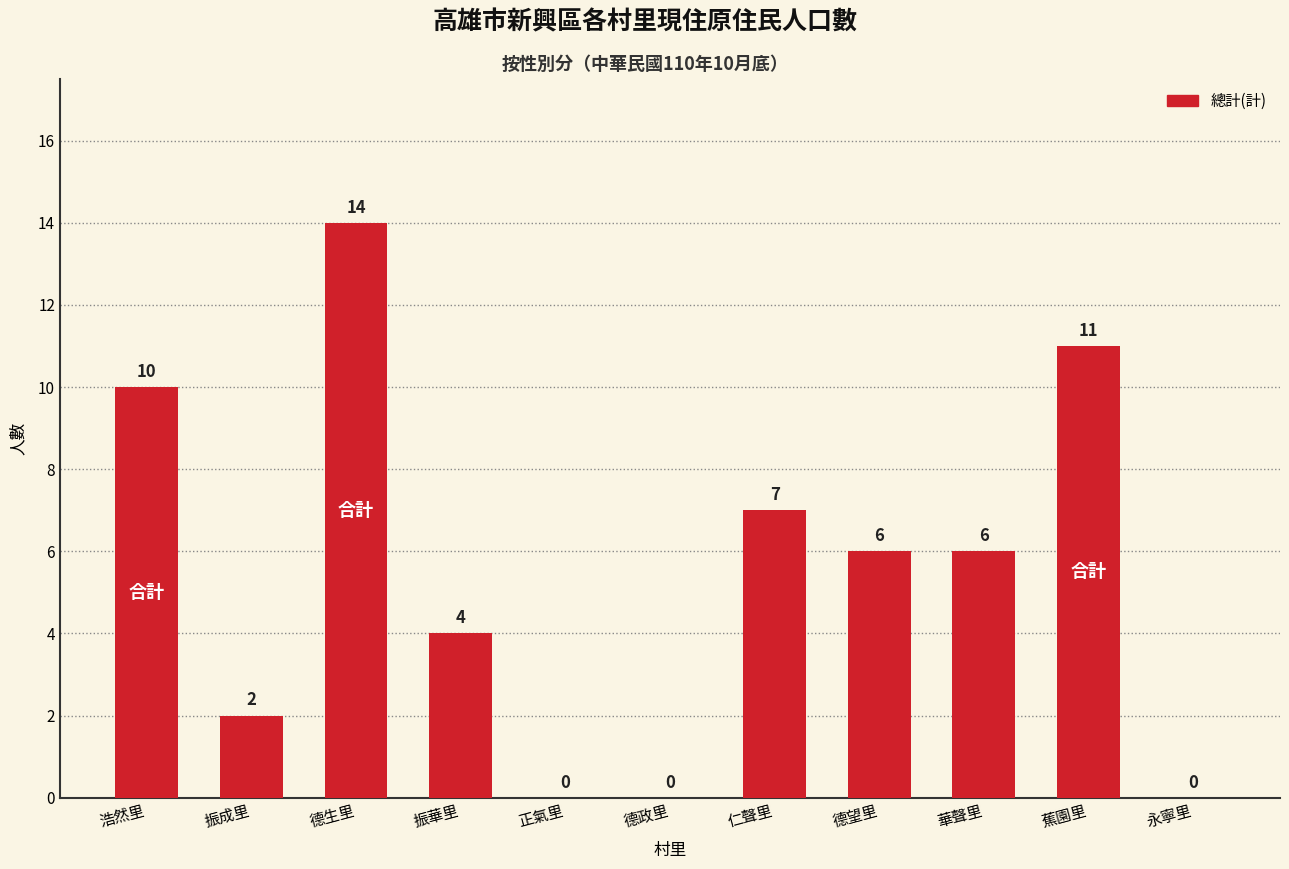

At which label does the data first exceed 6?

浩然里